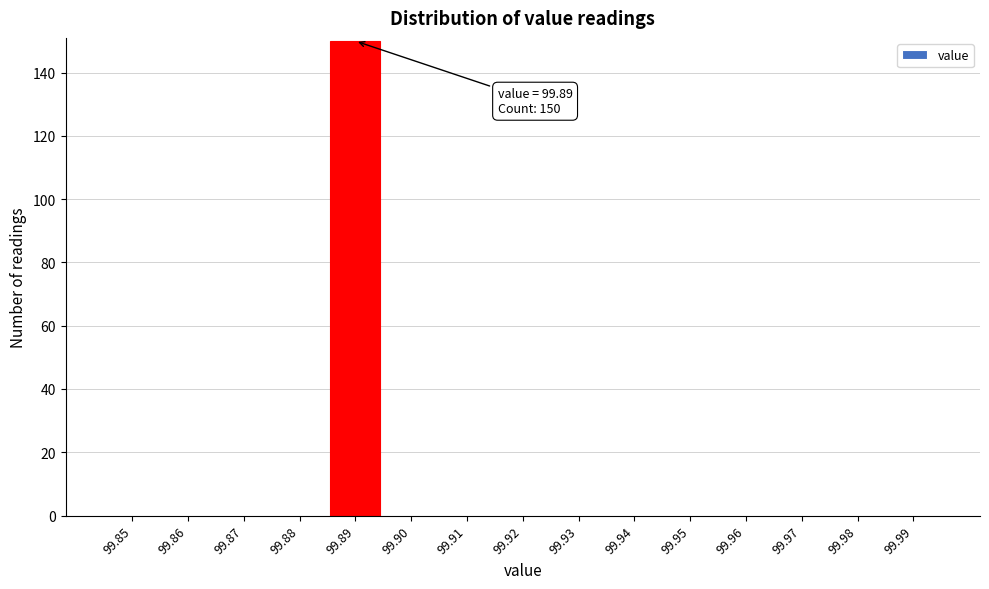

Reading left to right, list all the values displayed in this chart.

99.85=0	99.86=0	99.87=0	99.88=0	99.89=150	99.90=0	99.91=0	99.92=0	99.93=0	99.94=0	99.95=0	99.96=0	99.97=0	99.98=0	99.99=0